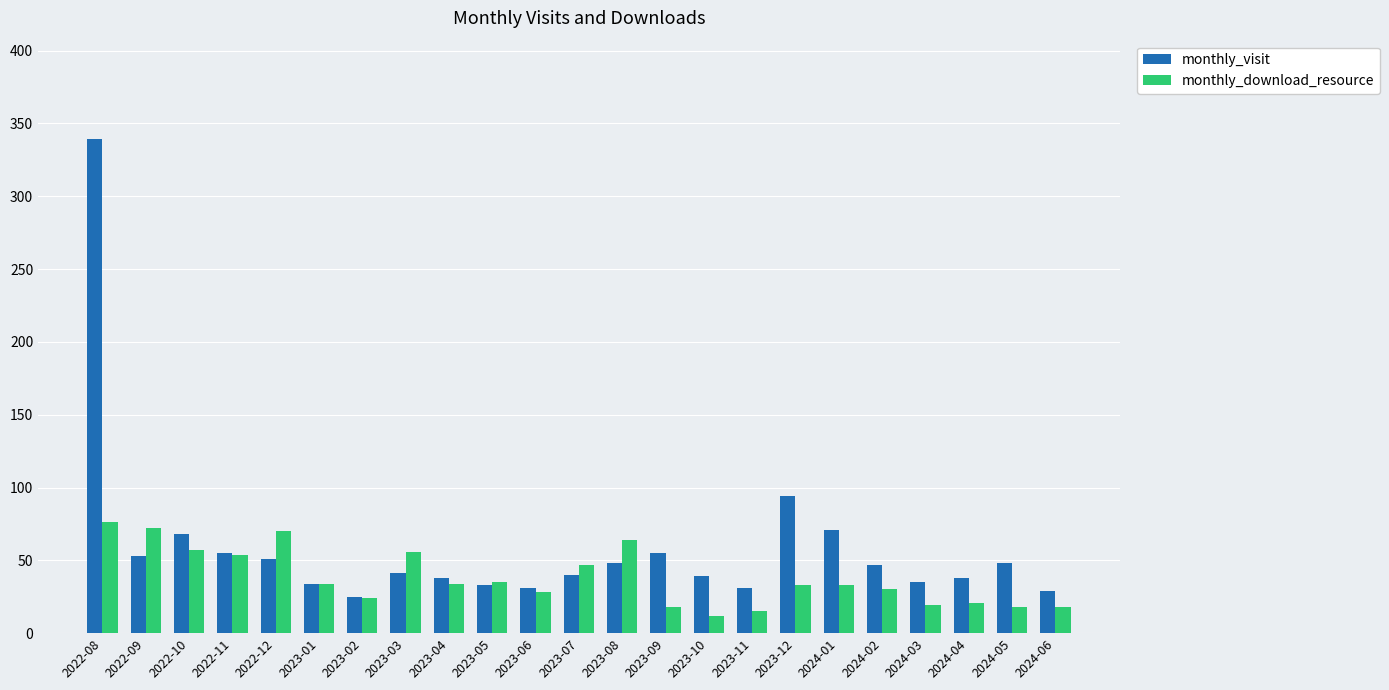

What position from the left is 2024-02?

19